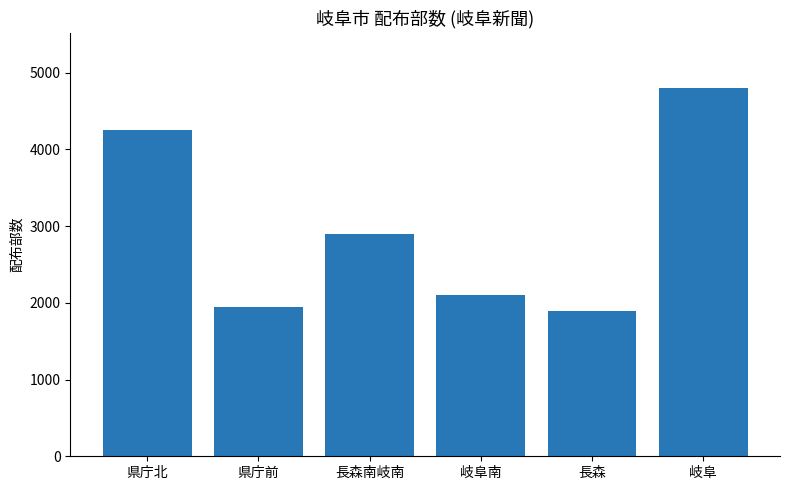

What is the greatest value displayed?

4800